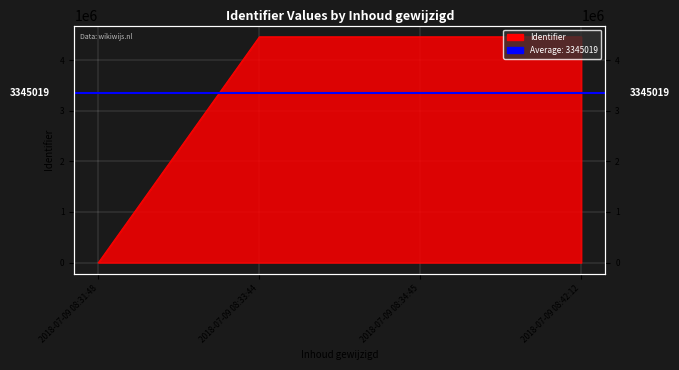

At which label does the data first exceed 4460025?

2018-07-09 08:33:44